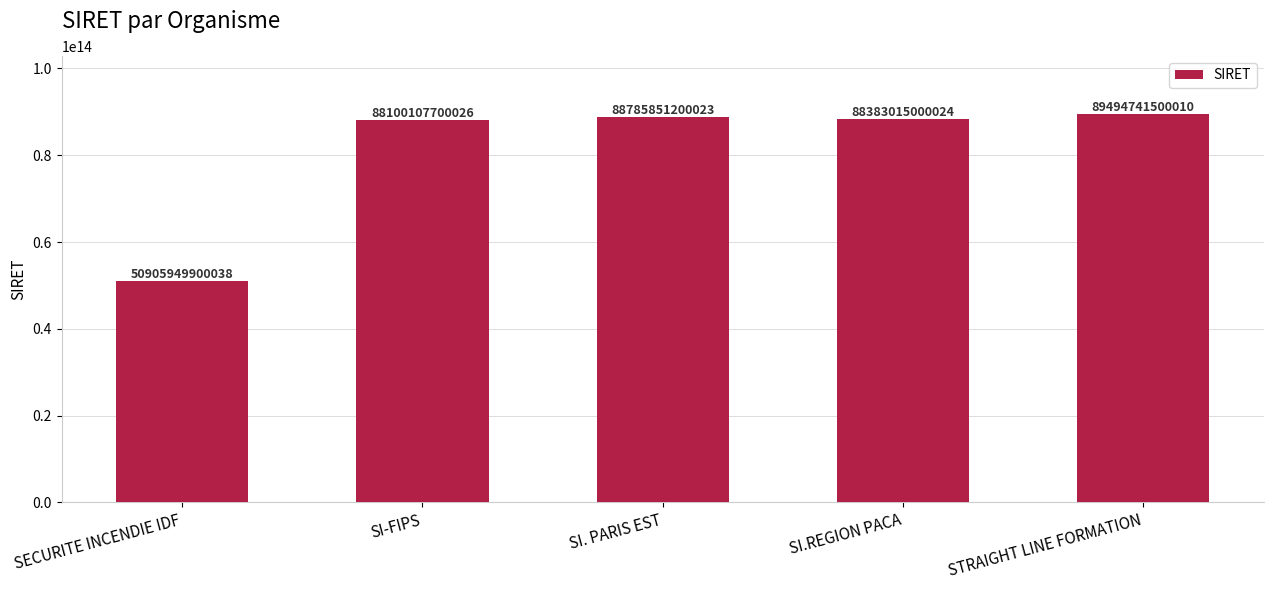

Which category has the lowest value across all series?

SECURITE INCENDIE IDF